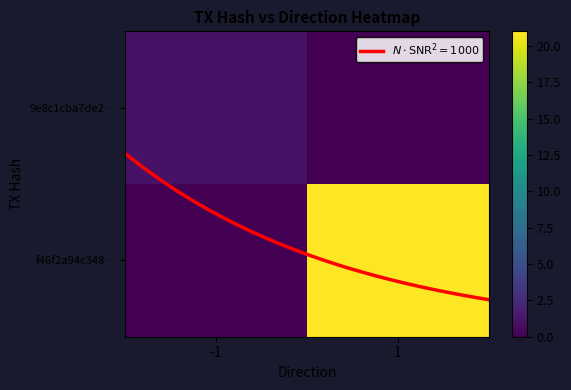

What is the sum of all f46f2a94c348… values?

21